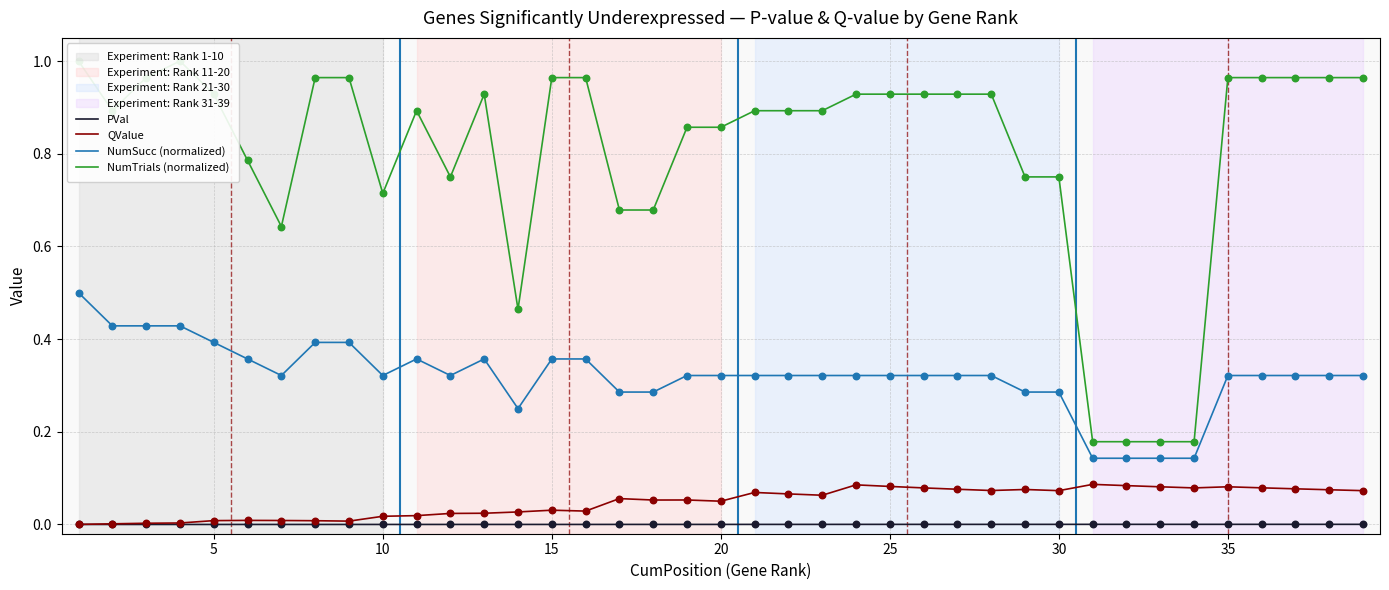

At how many categories does at least one series exceed 0?

39